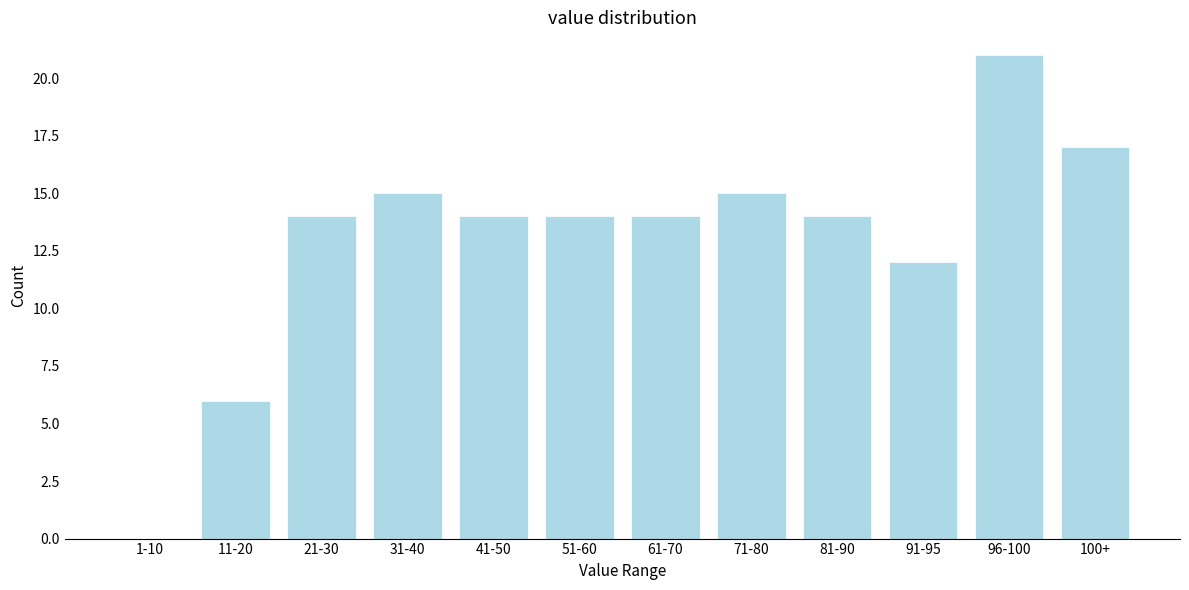

Reading left to right, what are all the values shown in this chart?

1-10=0	11-20=6	21-30=14	31-40=15	41-50=14	51-60=14	61-70=14	71-80=15	81-90=14	91-95=12	96-100=21	100+=17